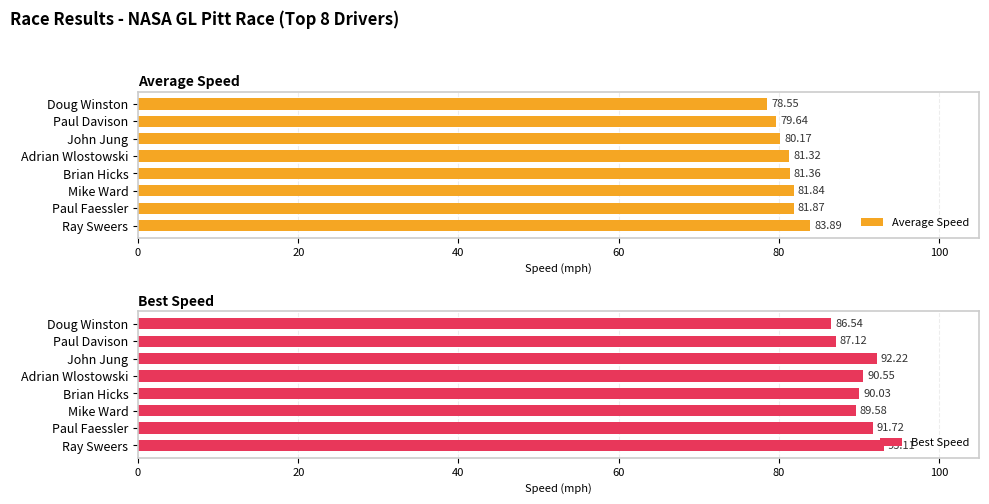

The value of Average Speed at Adrian Wlostowski is 49.5. True or false?

False